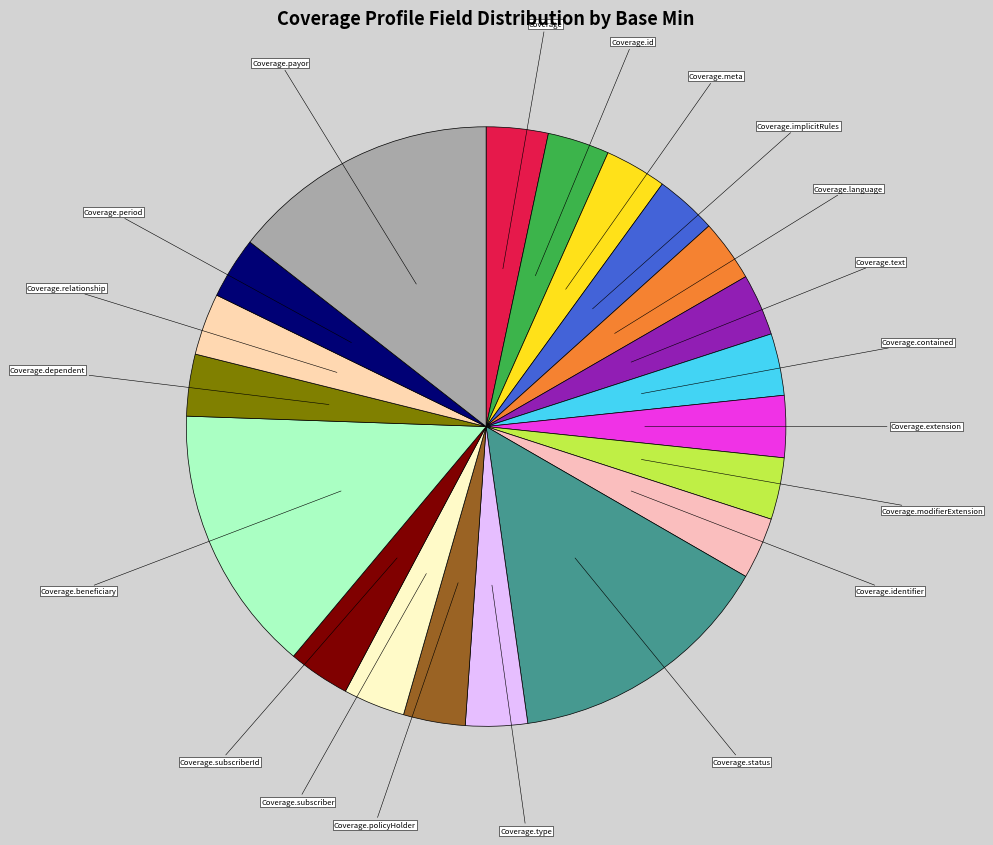

Does any single category account for the majority?

No